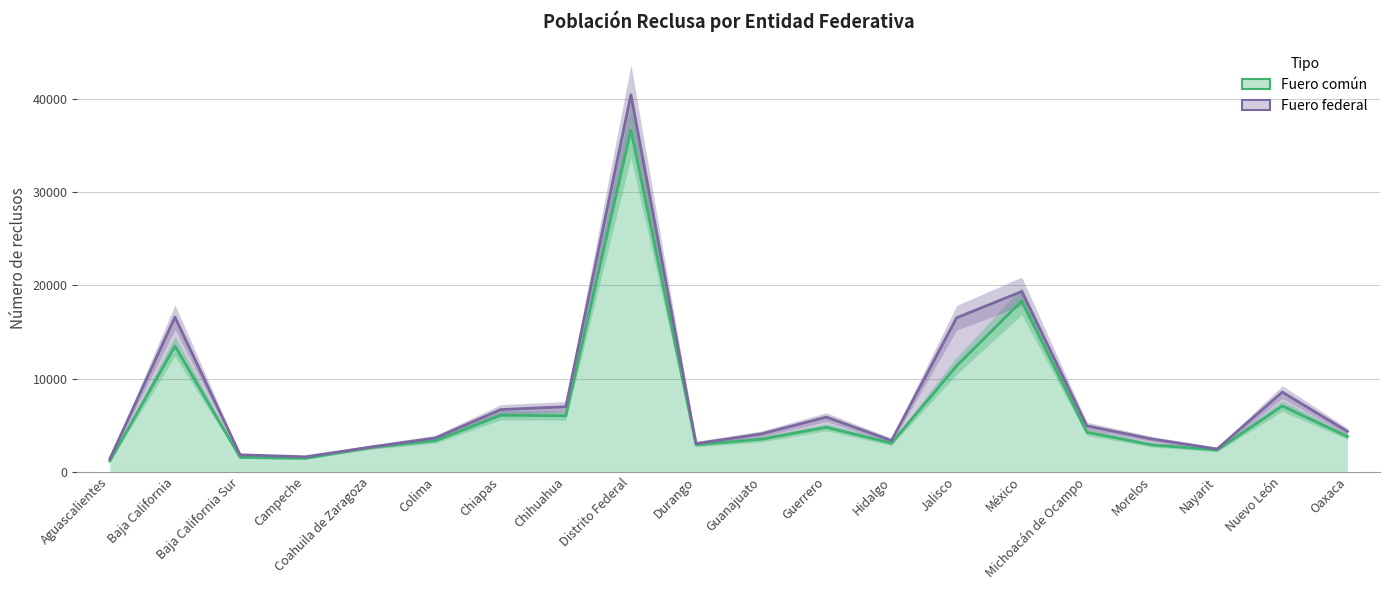

At which label does Fuero federal reach its peak?

Distrito Federal